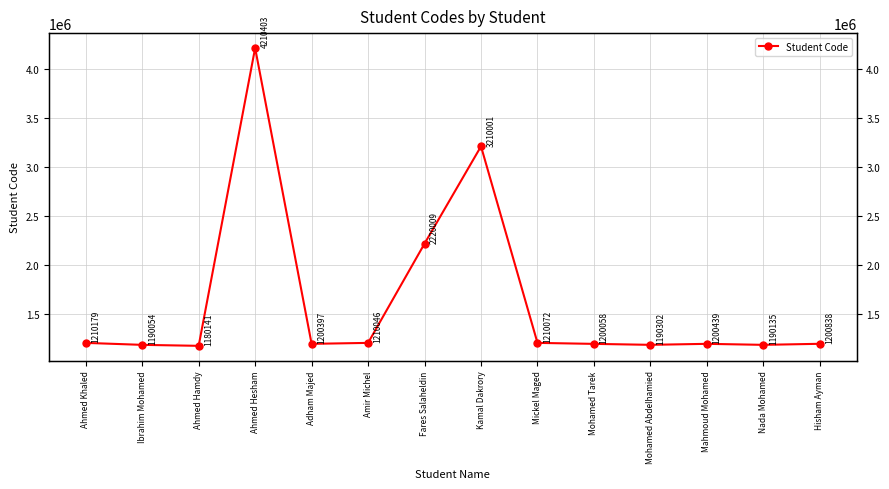

Where does the data first go above 1200838?

Ahmed Khaled